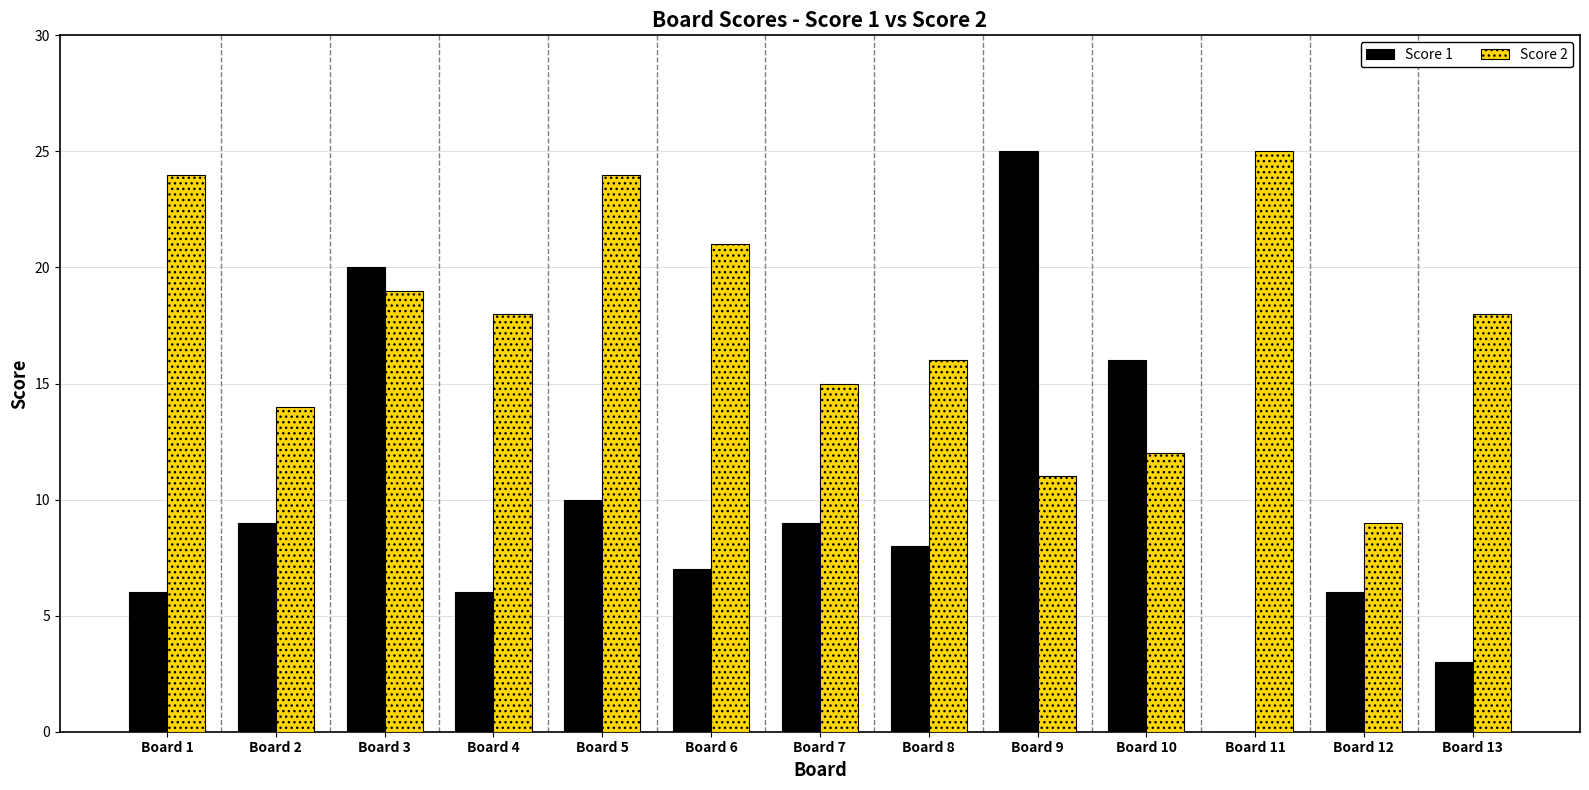

Which category has the highest value in the Score 1 series?

Board 9